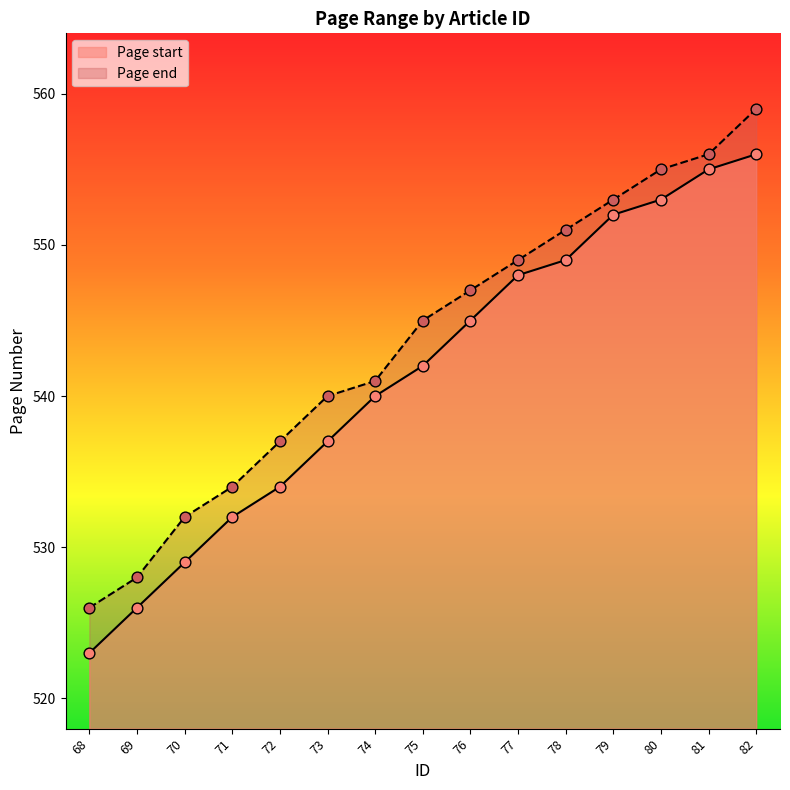

Which series has the largest total across all categories?

Page end